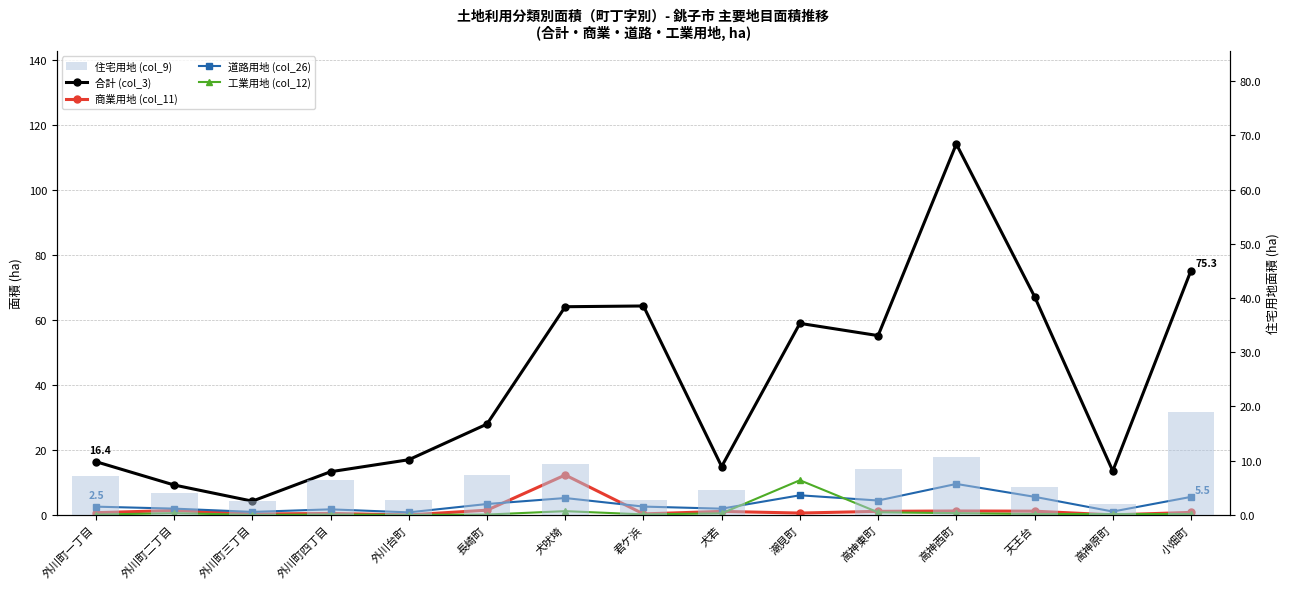

How many groups of bars are there?

15